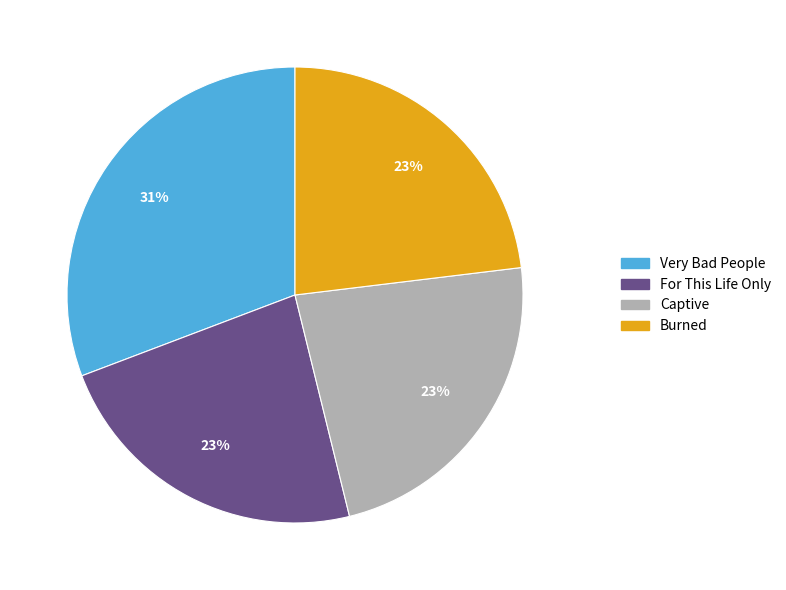

Which slice is the largest?

Very Bad People